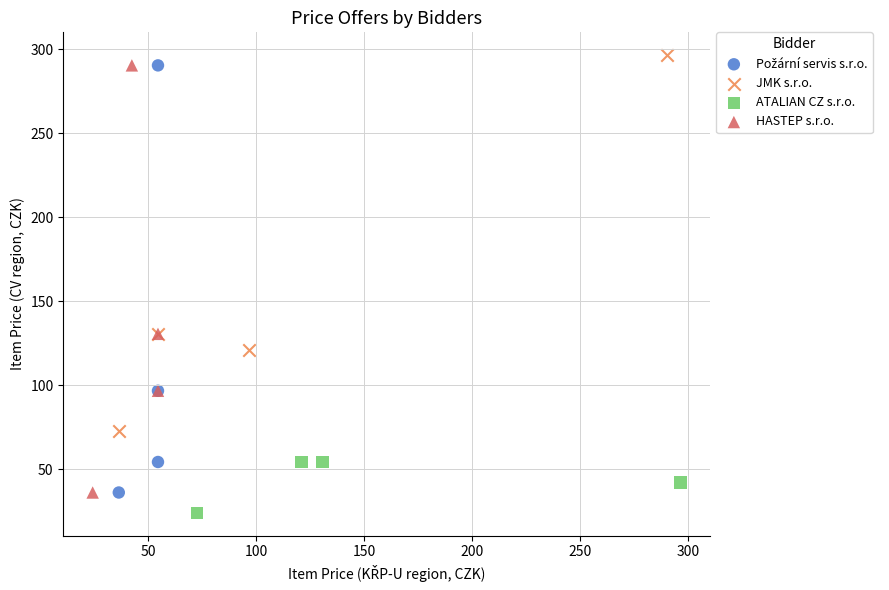

Which series reaches the maximum Y coordinate?

JMK s.r.o.